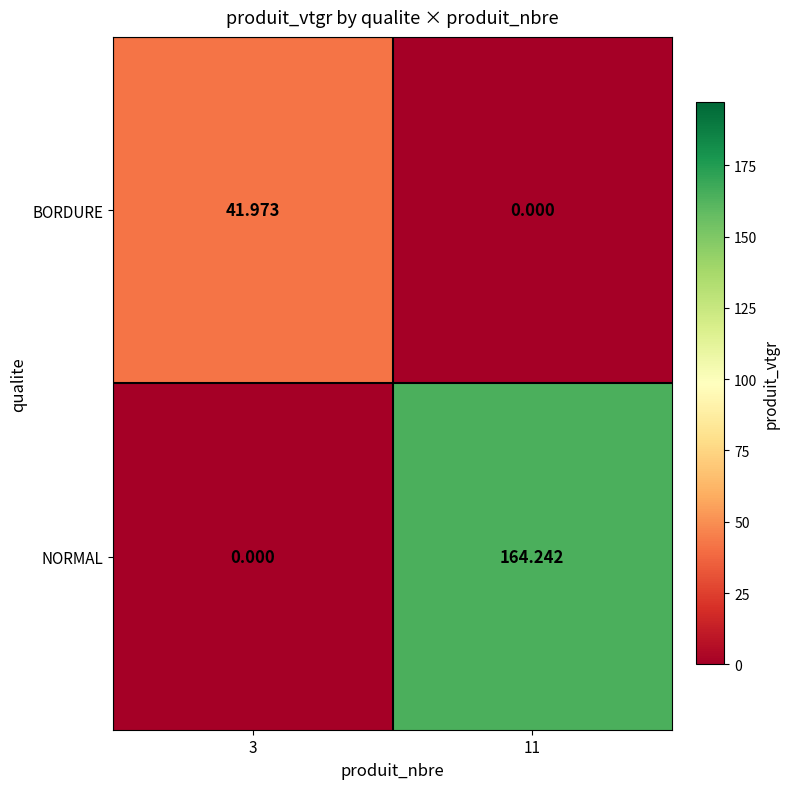

Rank the series by their maximum value, from highest to lowest.

NORMAL, BORDURE